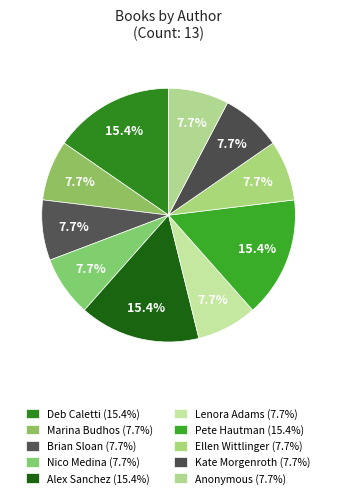

The Ellen Wittlinger slice represents 1% of the pie. True or false?

False